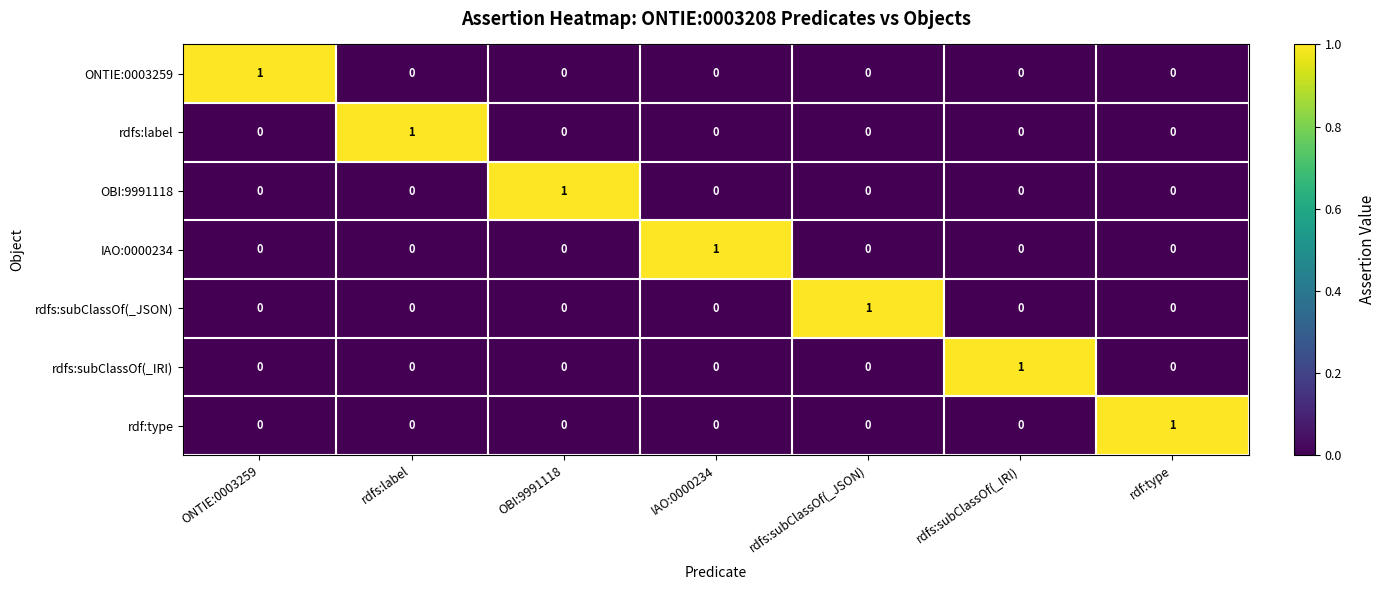

True or false: ONTIE:0003259 has a value of 0 at IAO:0000234.

True